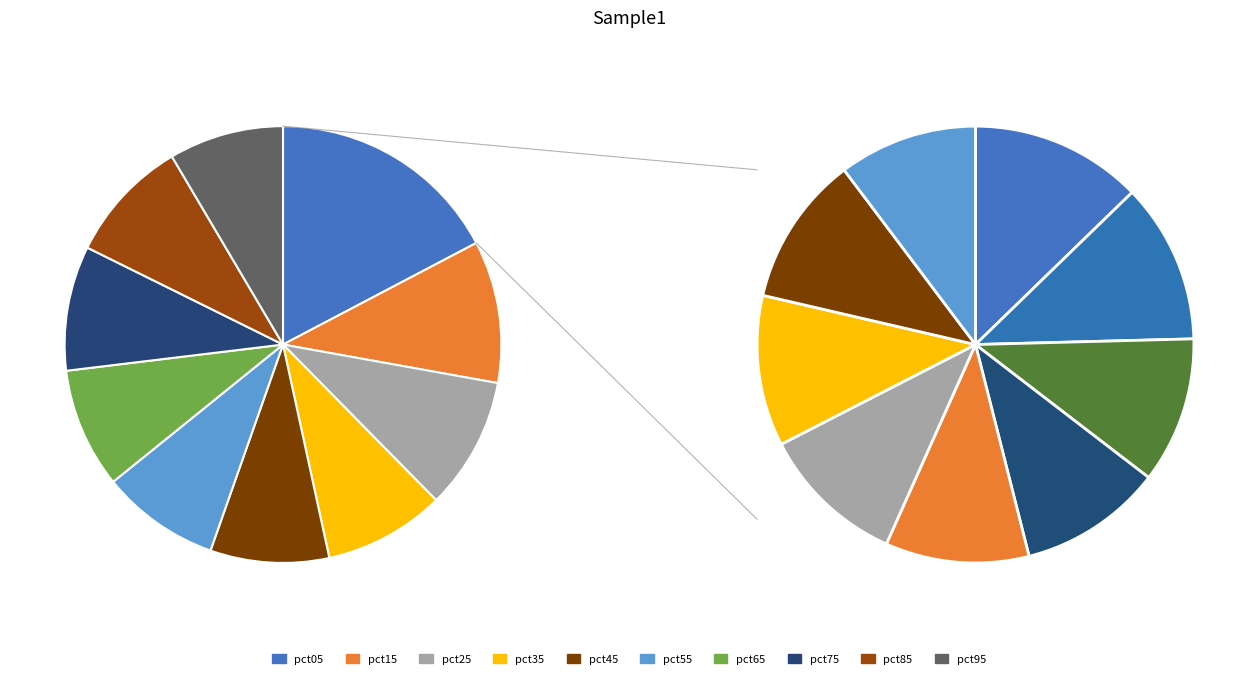

Does pct05 represent more than half of the total?

No